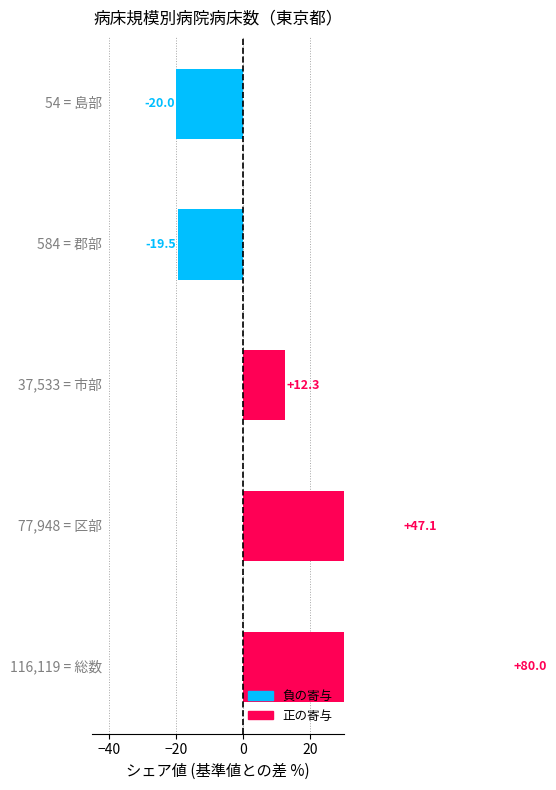

What is the difference between the second highest and minimum values?

67.1